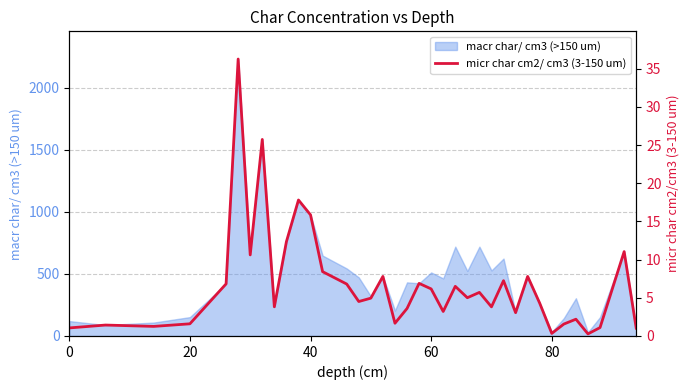

How many points are lower than both their immediate neighbors (excluding endpoints)?

11